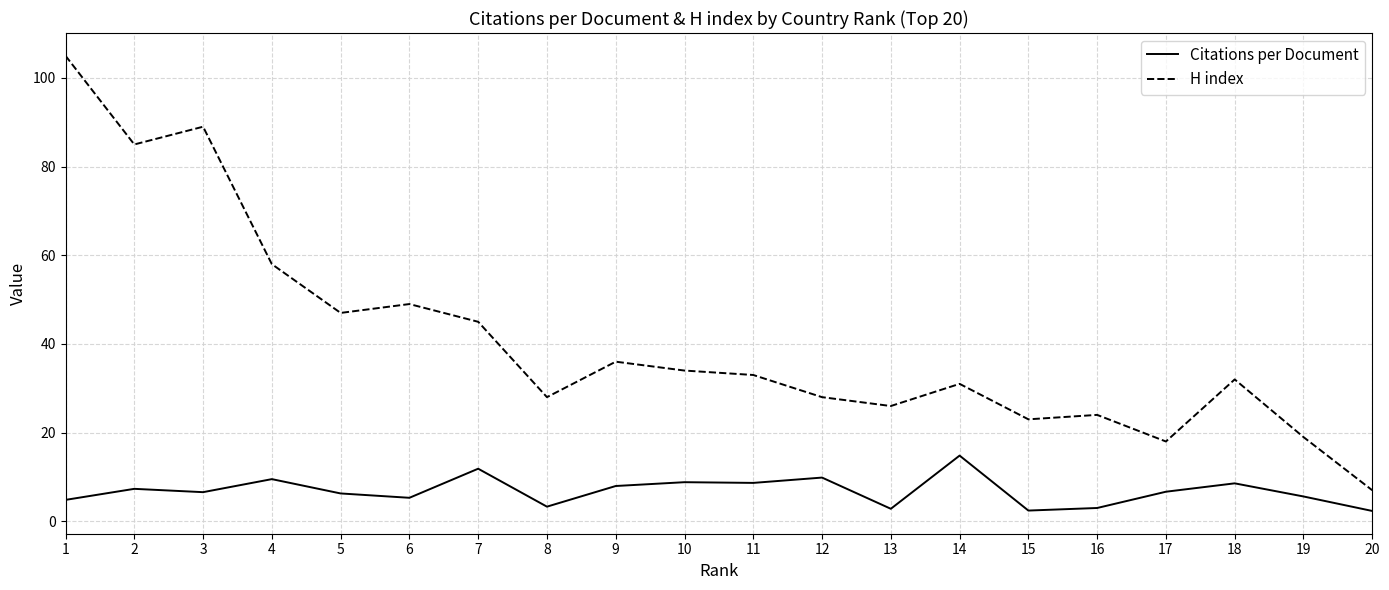

Rank the series by their maximum value, from highest to lowest.

H index, Citations per Document